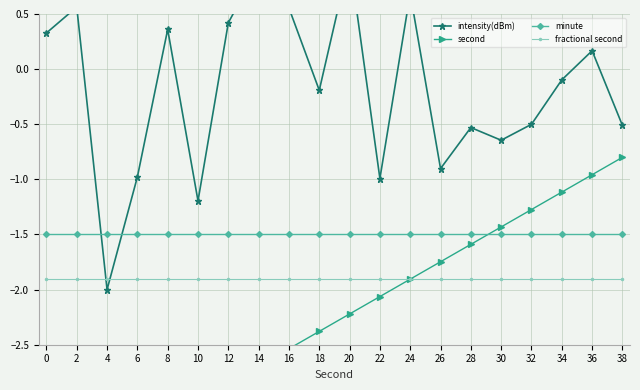

Is this an area chart (filled region under the line)?

No